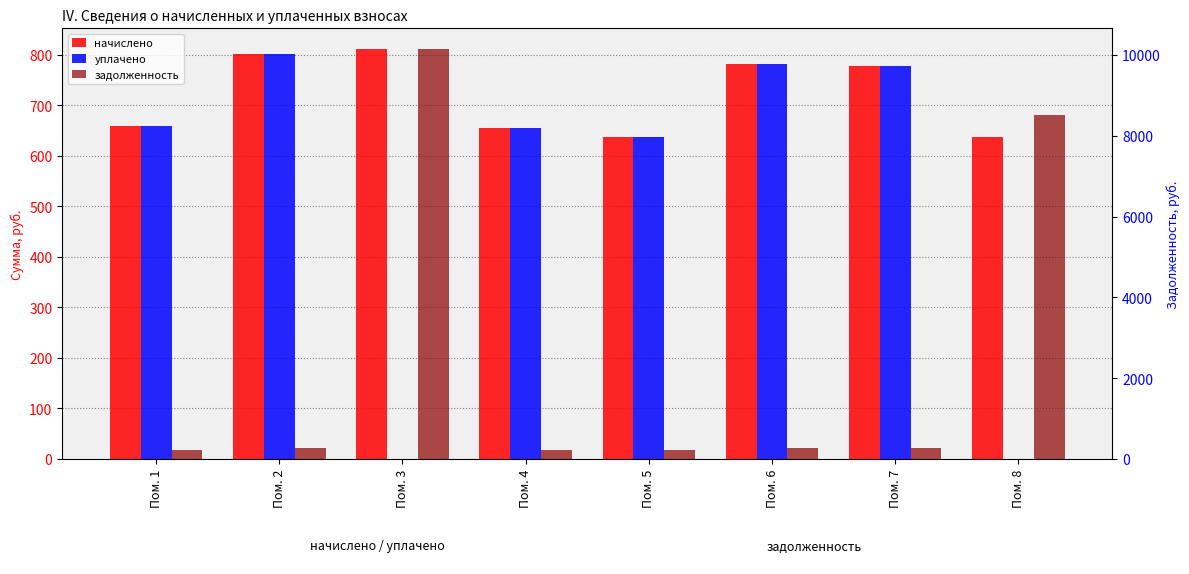

What is the difference between the highest and lowest values at Пом. 1?

439.2